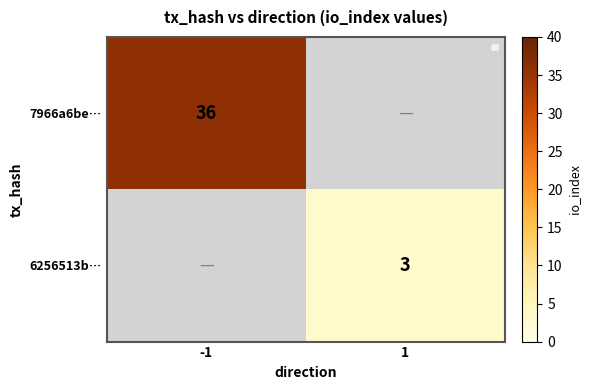

At how many categories does at least one series exceed 26?

1